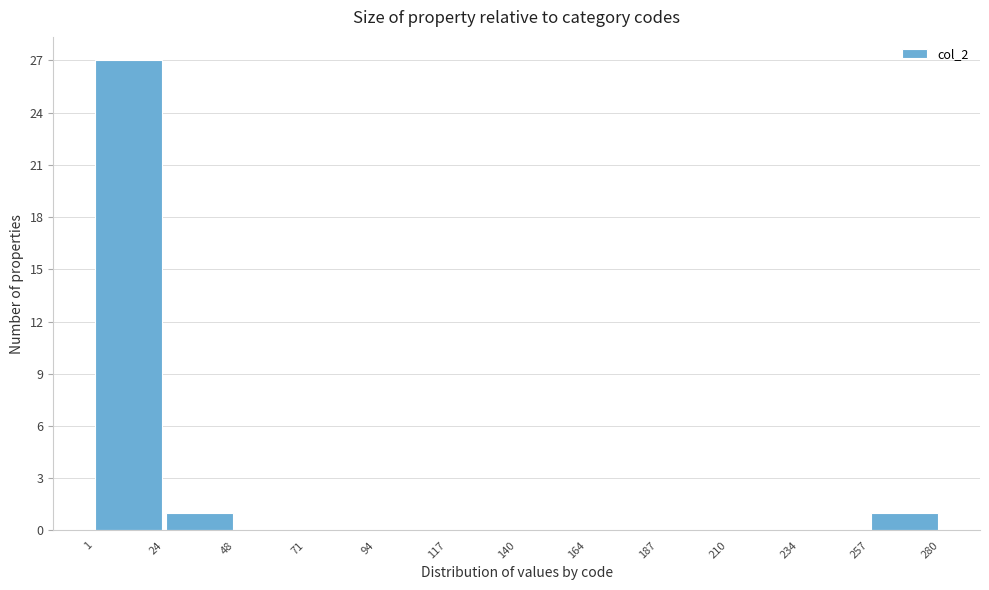

What is the height of the bar covering 1 to 24 on the x-axis? The values are not printed on the chart, so give them approximately, as read against the axis.

27